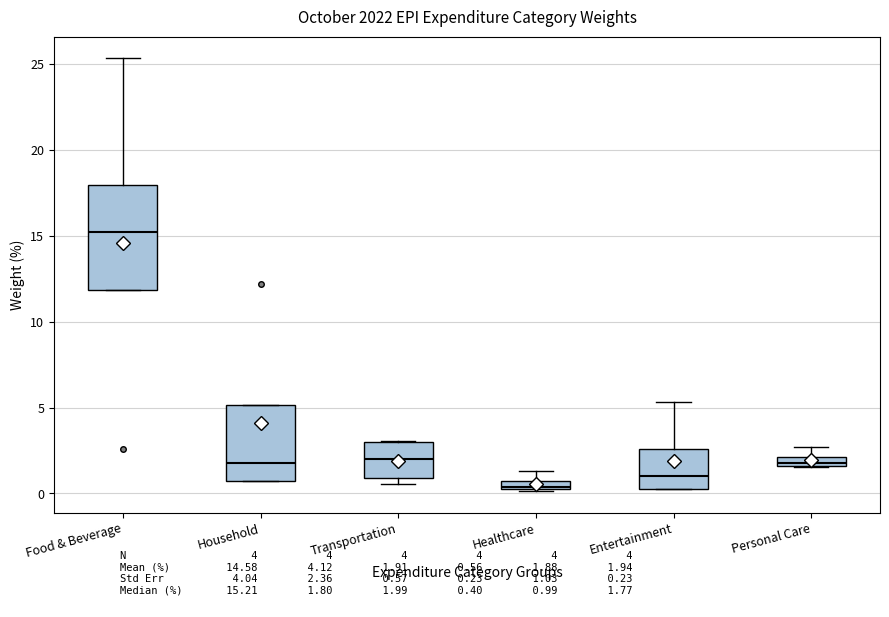

Which box's median line is the highest?

Food & Beverage